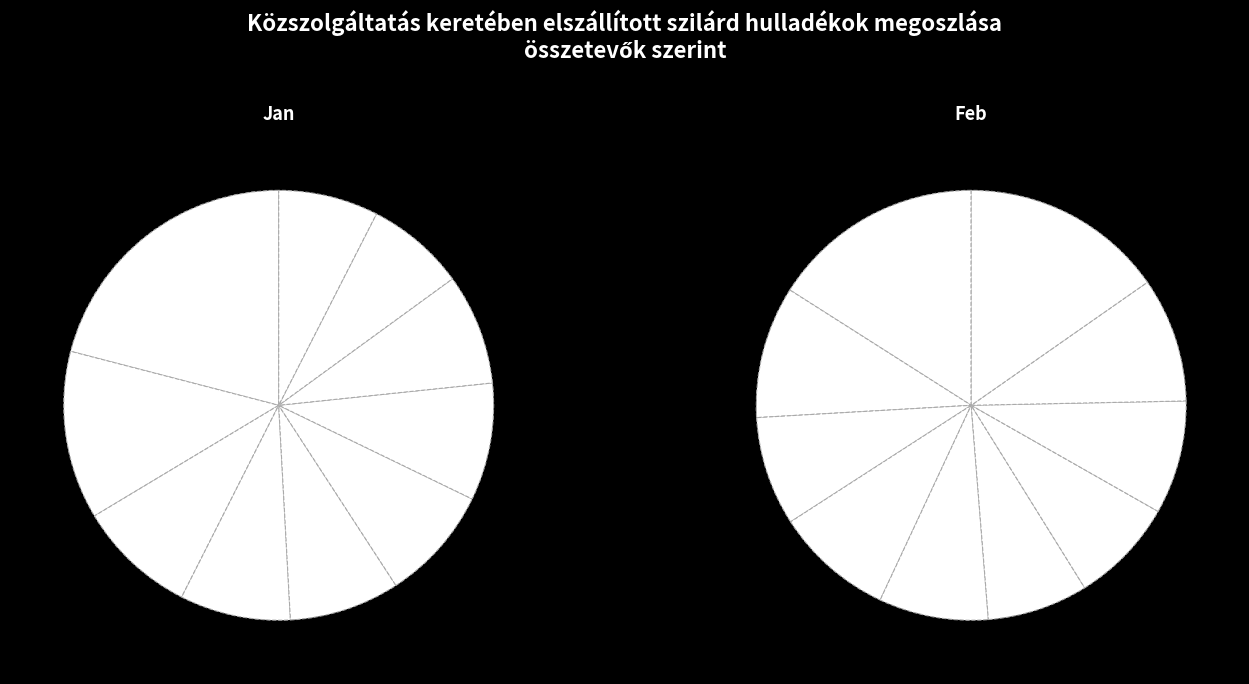

Does any single category account for the majority?

No